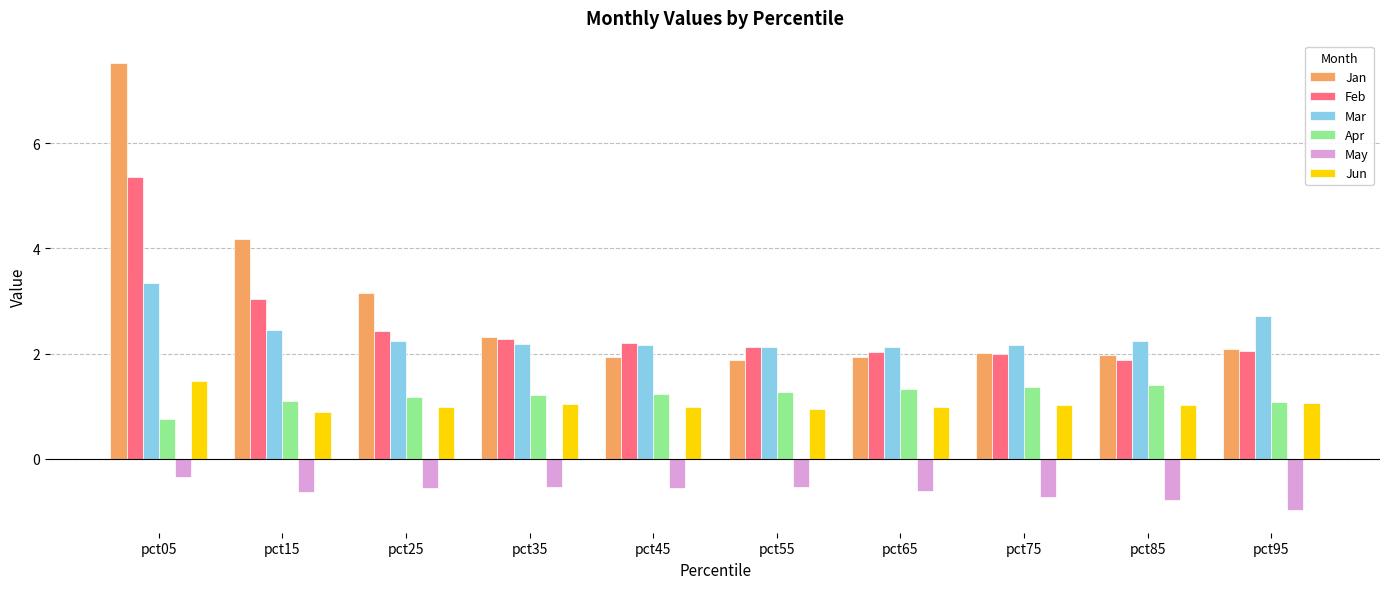

At how many categories does at least one series exceed 1?

10